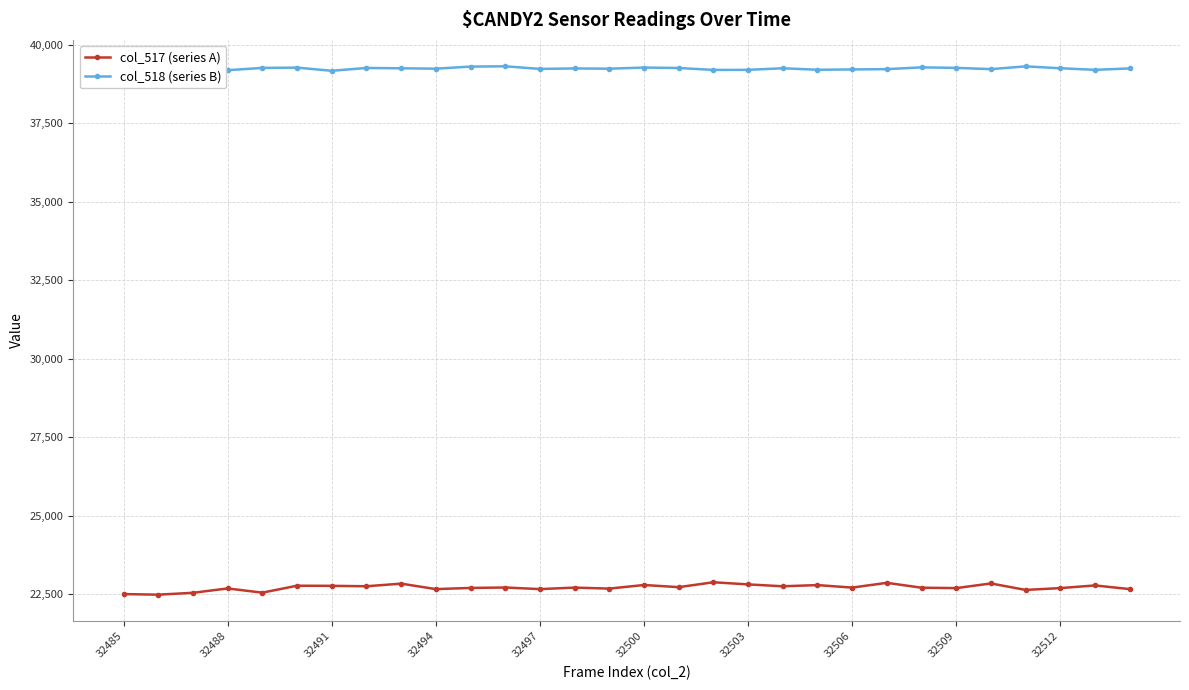

What is the sum of all col_517 (series A) values?

681409